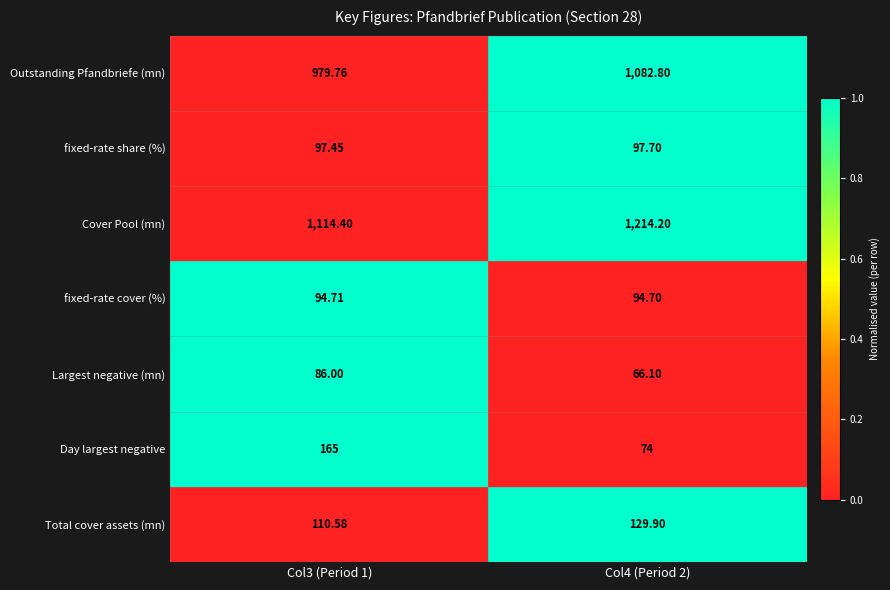

Rank the series by their maximum value, from highest to lowest.

Cover Pool (mn), Outstanding Pfandbriefe (mn), Day largest negative, Total cover assets (mn), fixed-rate share (%), fixed-rate cover (%), Largest negative (mn)